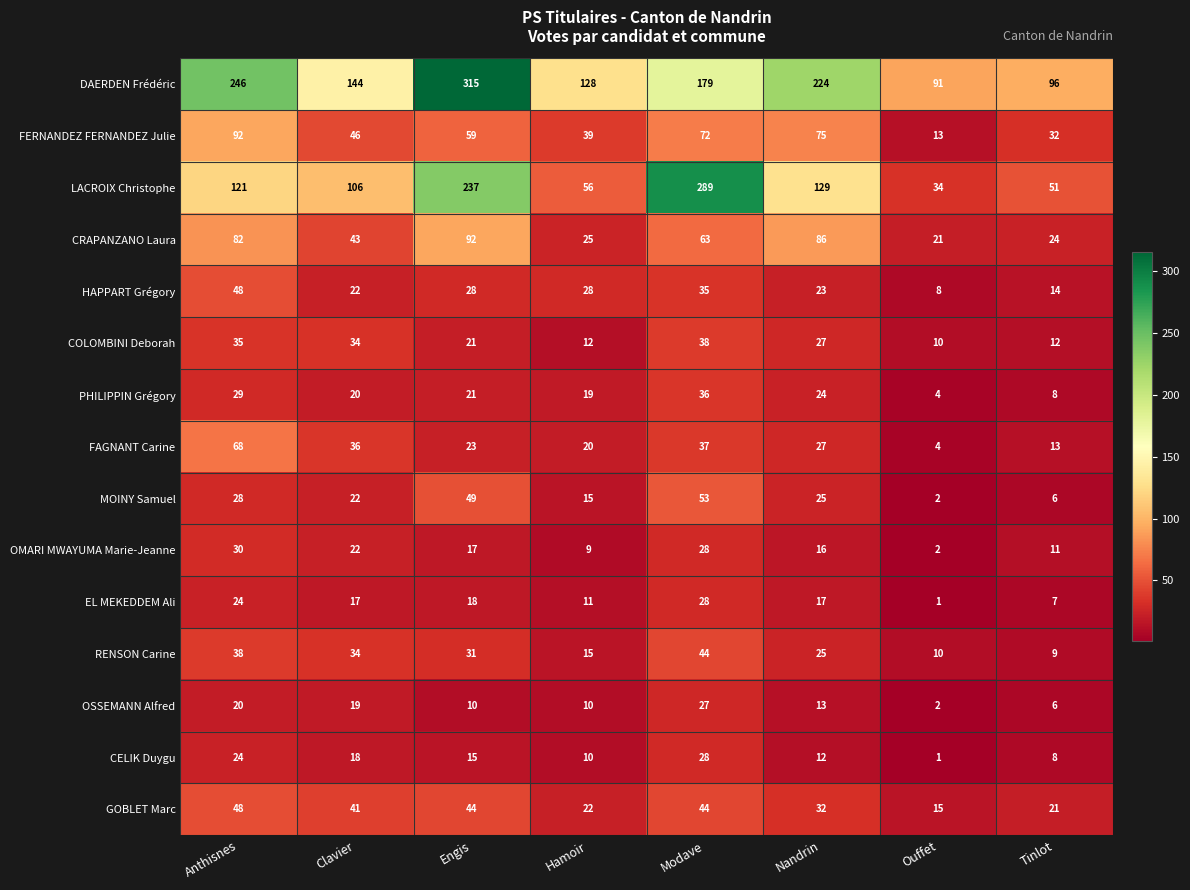

Count the number of categories in the chart.

8